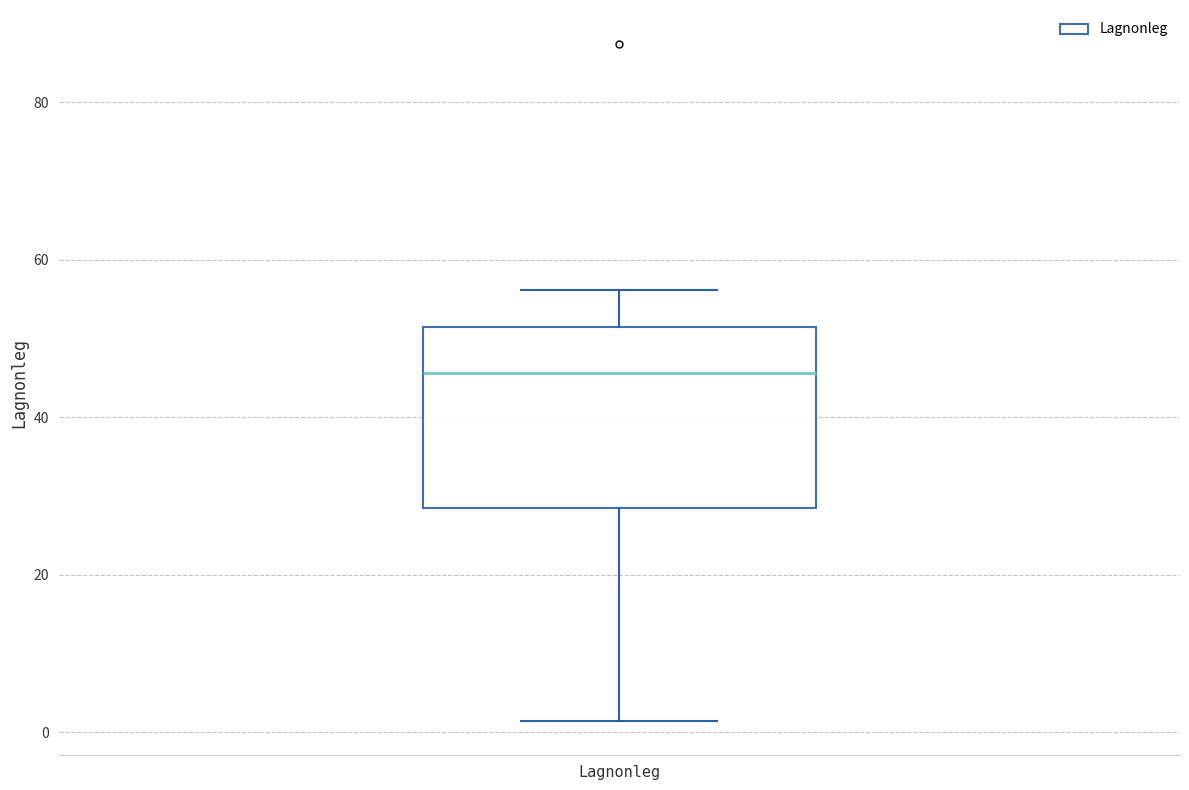

Read this box plot against the y-axis: the position of the median line, the range covered by the box, and the ends of both whiskers. The values are not printed on the chart, so give them approximately, as read against the axis.

median 46, box 28 to 52, whiskers 2 to 56